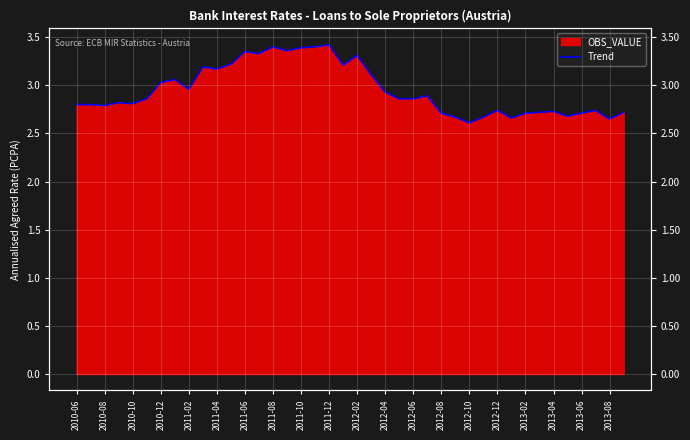

How many categories are shown in the chart?

40